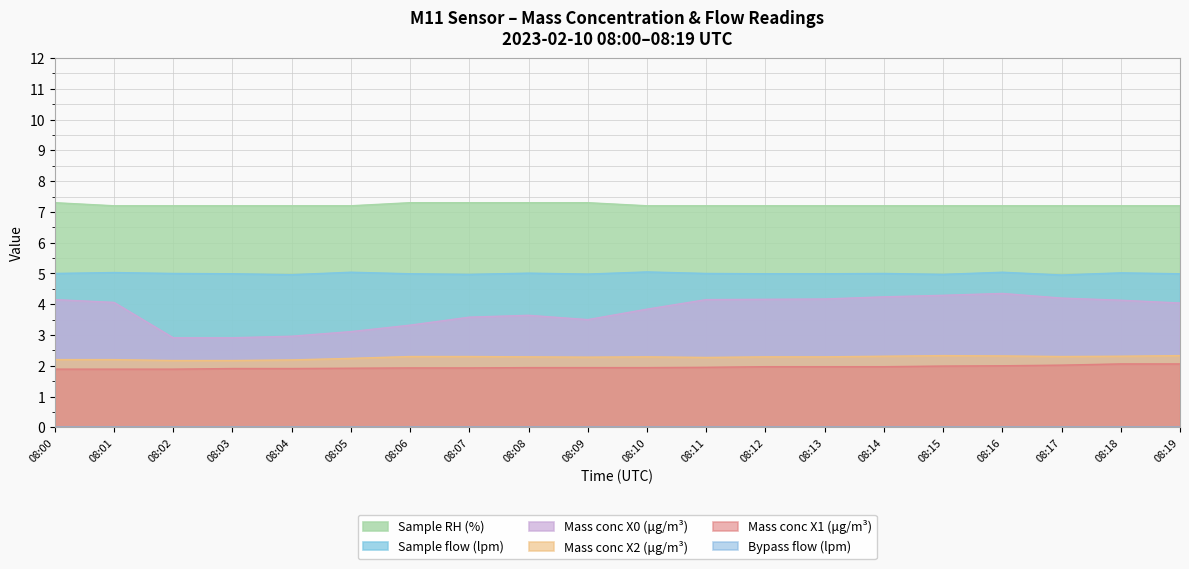

At which label is Mass conc X2 (μg/m³) closest to 2?

08:02